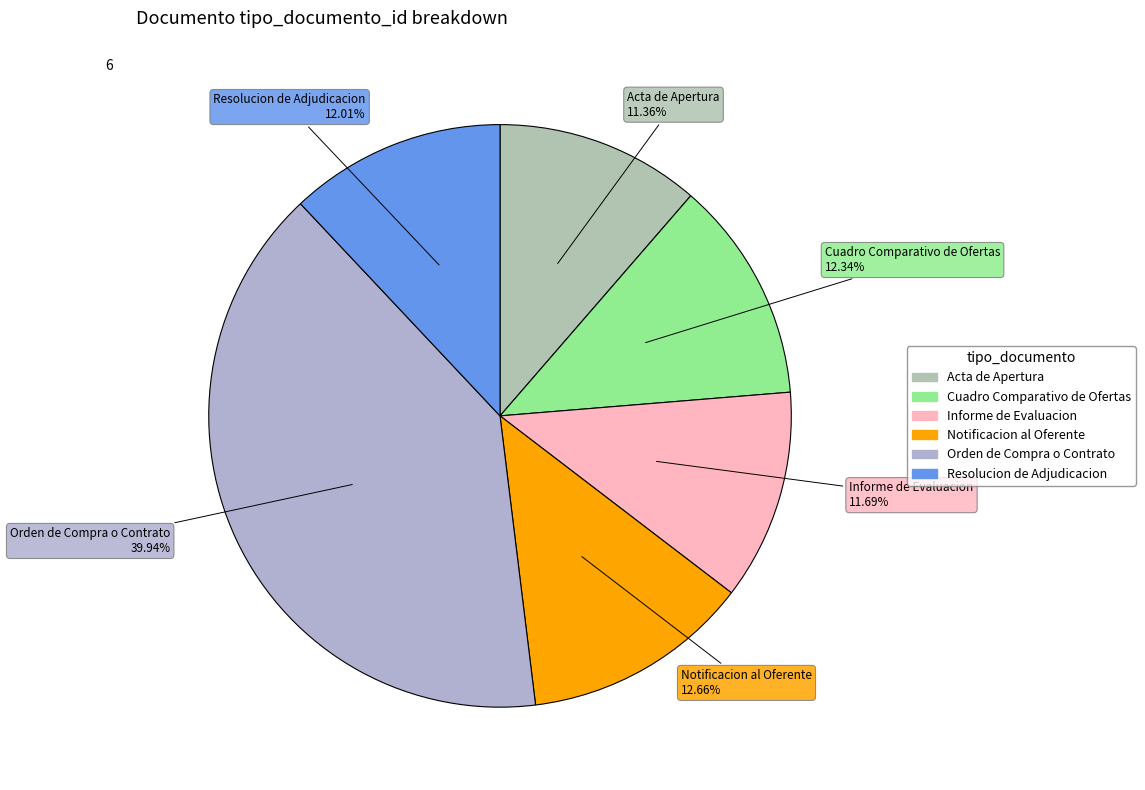

What is the ratio of the value at Informe de Evaluacion to the value at Notificacion al Oferente?

0.9